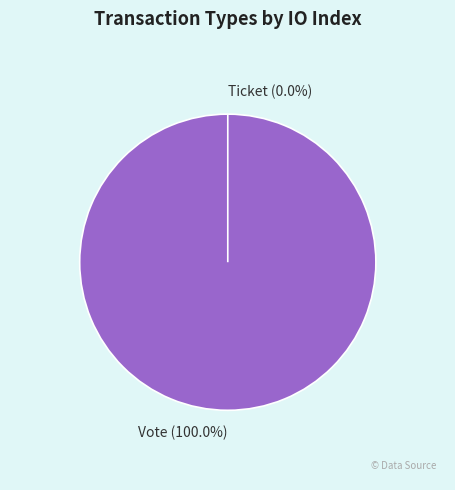

The Vote slice represents 100% of the pie. True or false?

True